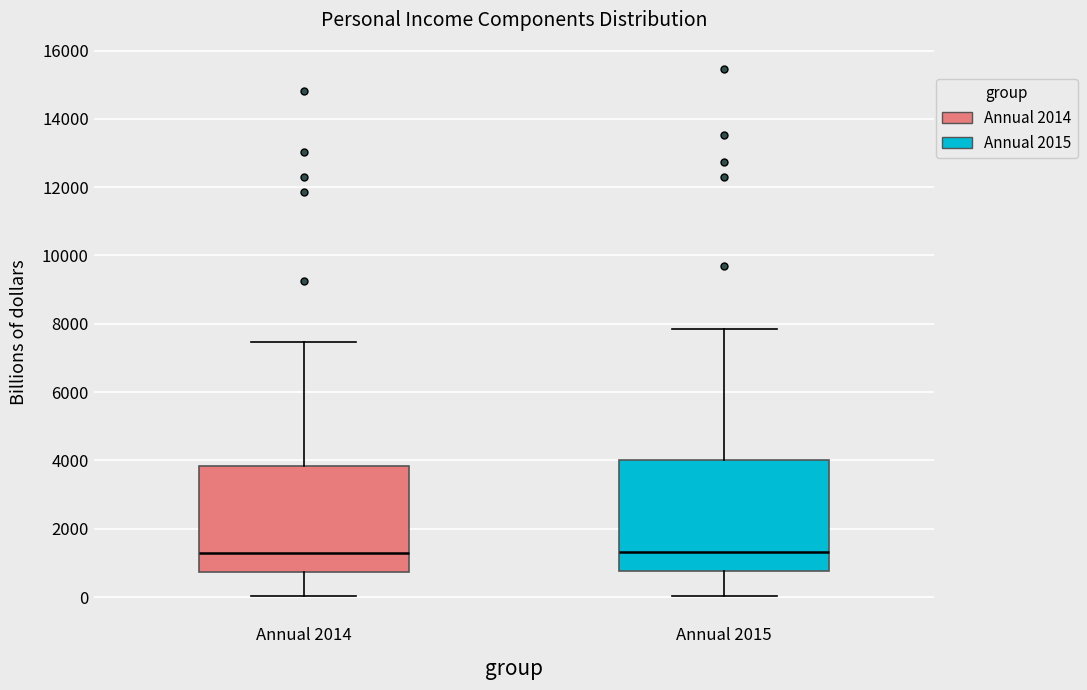

Reading left to right, read every box against the y-axis: the position of its median line, the range the box covers, and the ends of its whiskers. The values are not printed on the chart, so give them approximately, as read against the axis.

Annual 2014: median 1200, box 800 to 3800, whiskers 0 to 7400
Annual 2015: median 1400, box 800 to 4000, whiskers 0 to 7800